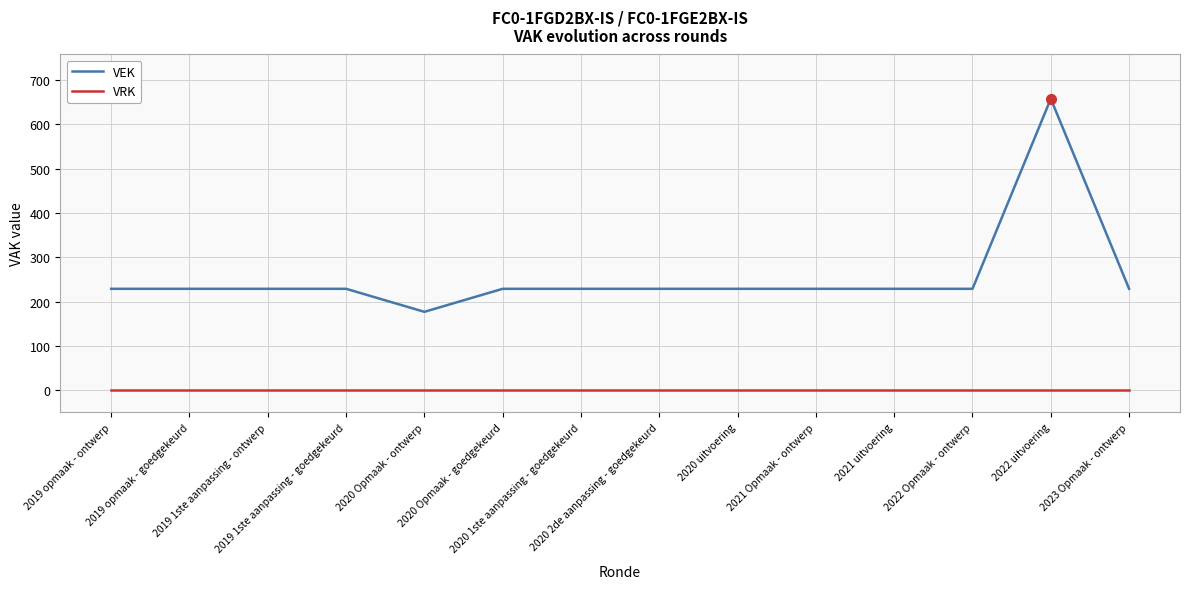

What is the approximate value of VEK at 2019 opmaak - ontwerp, to the nearest 5?

230